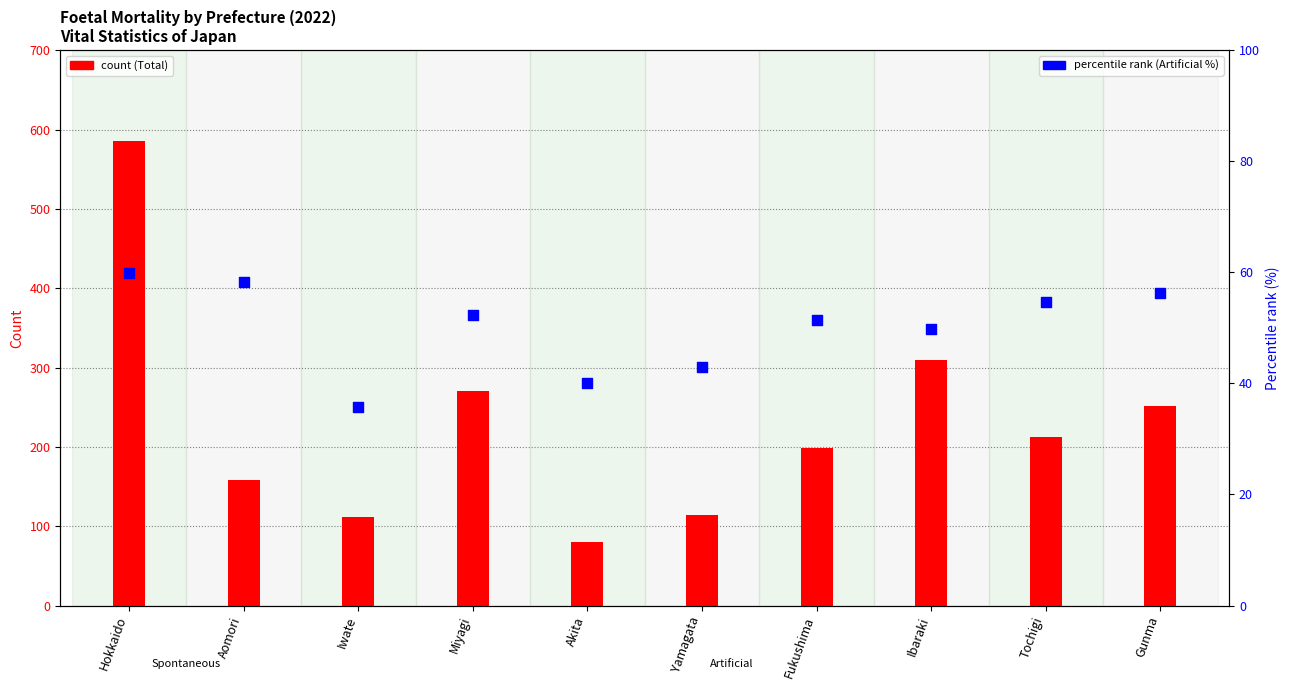

Which series has the widest spread of Y values?

Total